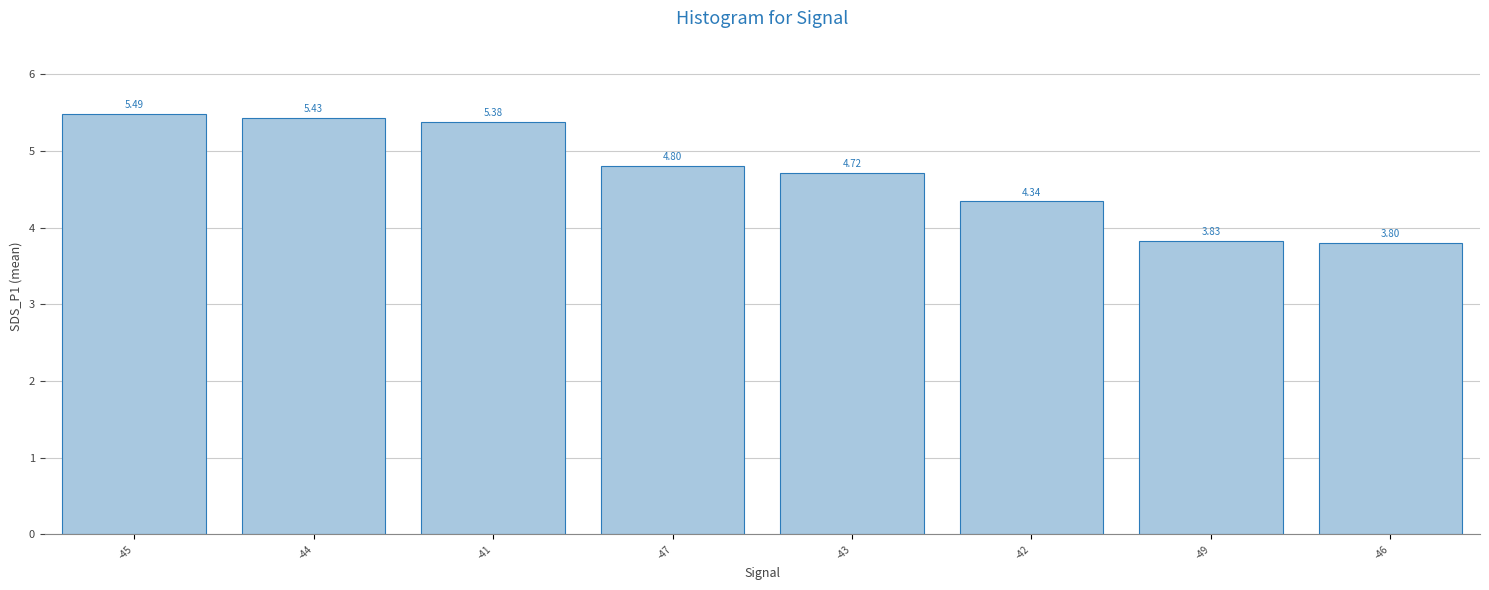

List the labels in order of value, largest first.

-45, -44, -41, -47, -43, -42, -49, -46